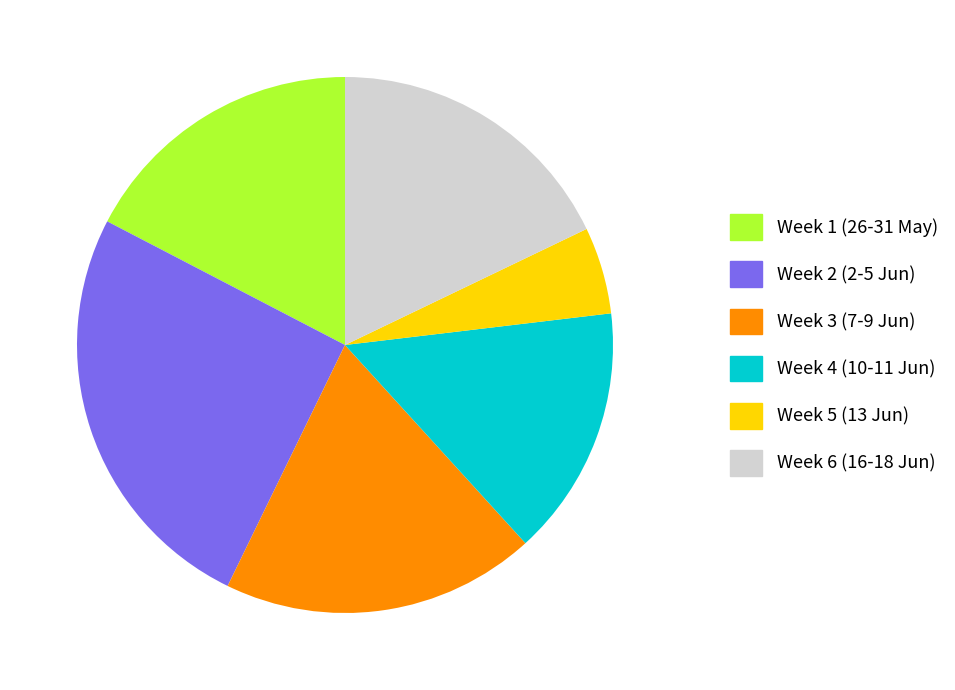

Which slice is the largest?

Week 2 (2-5 Jun)